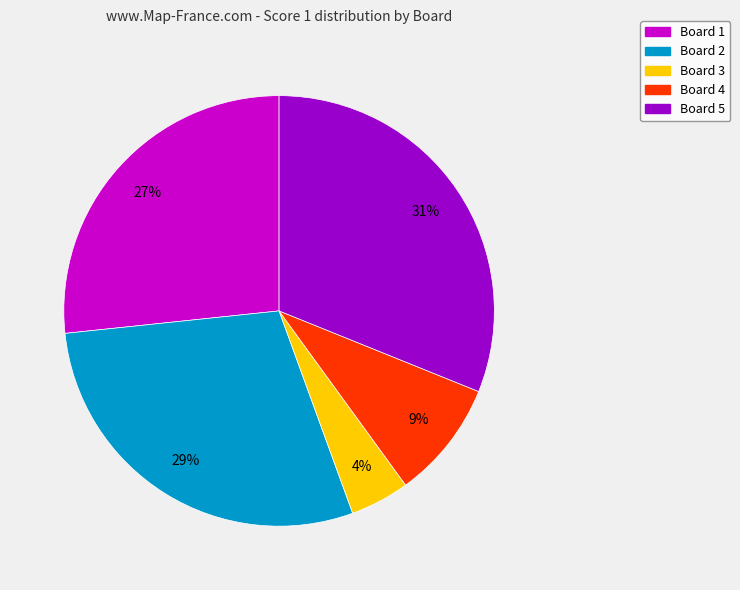

What percentage is the Board 5 slice, to the nearest percent?

31%